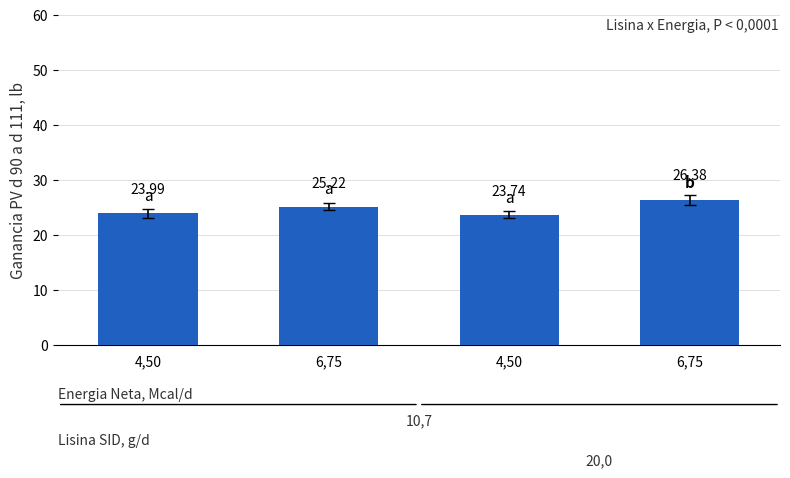

Which category has the highest value across all series?

6,75